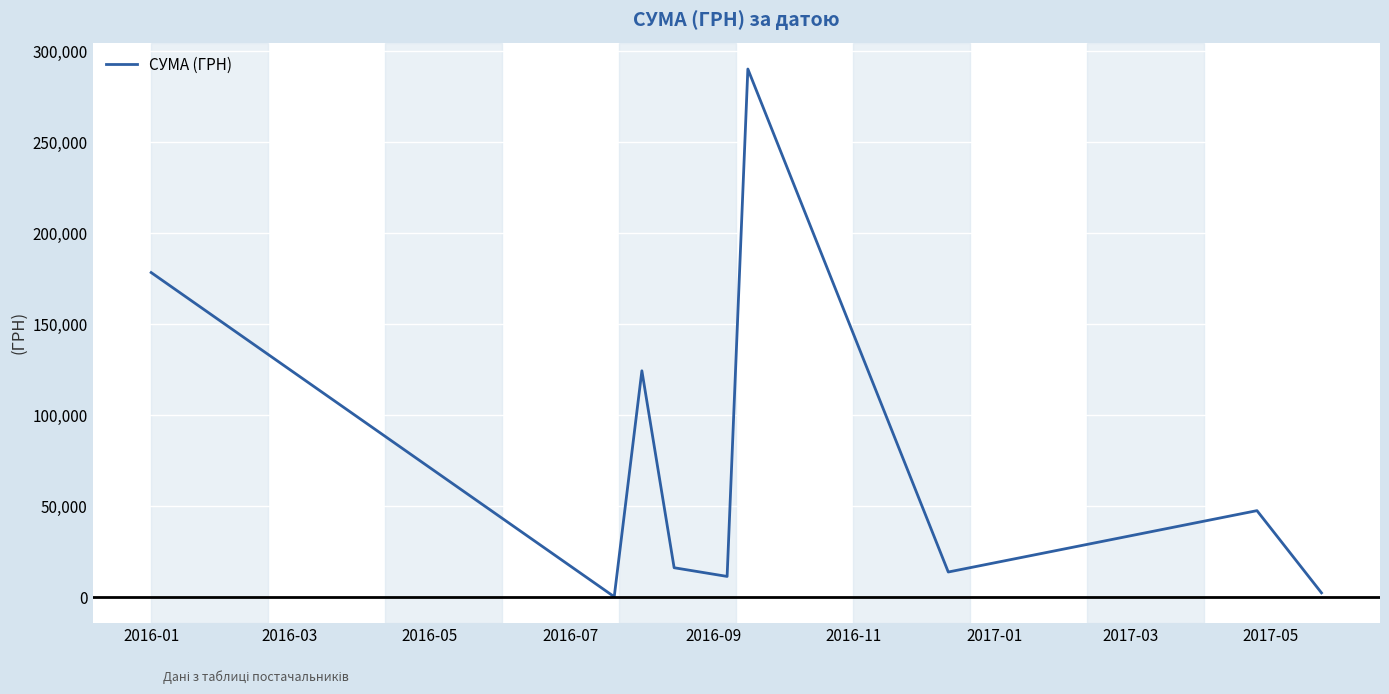

Is this an area chart (filled region under the line)?

No